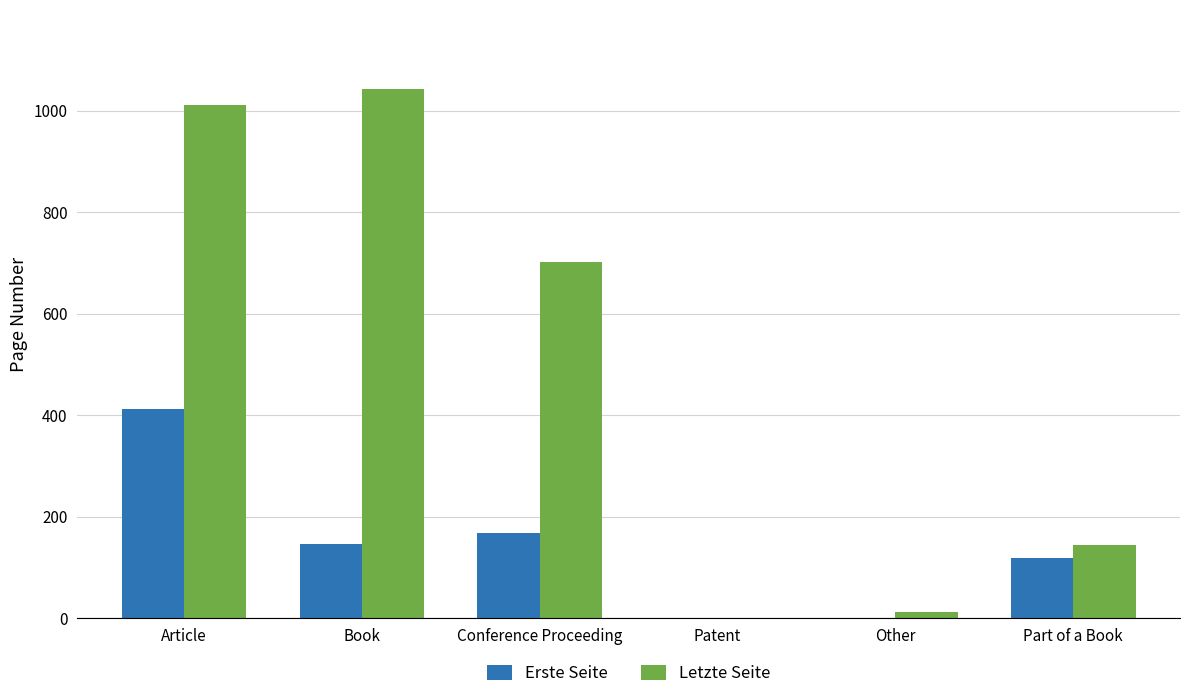

What is the sum of all Erste Seite values?

846